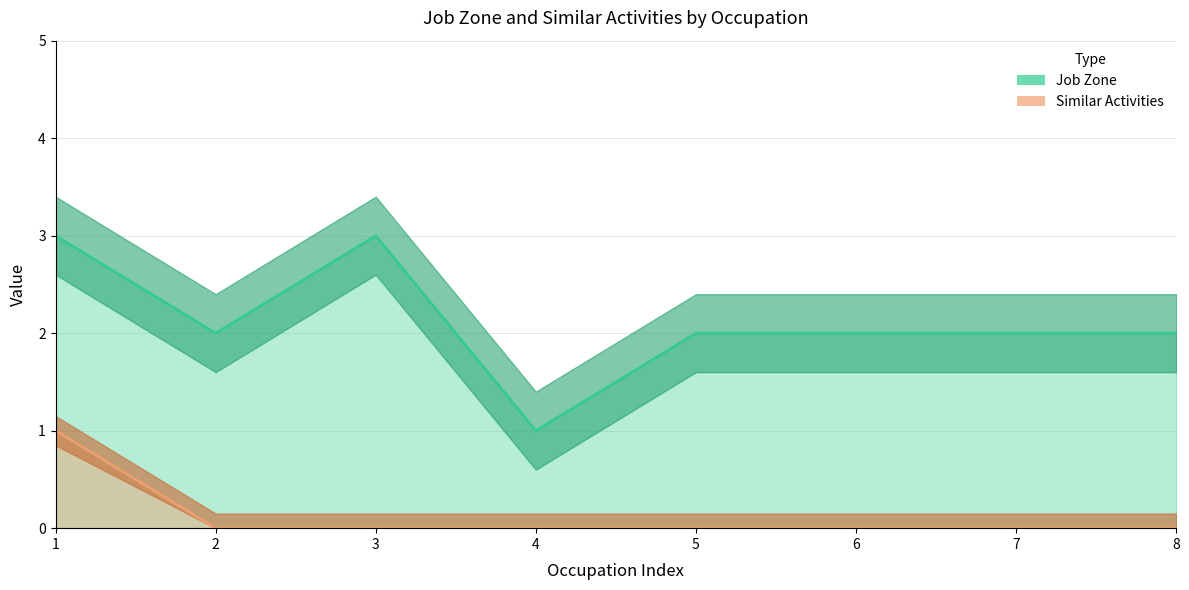

True or false: Job Zone and Similar Activities cross at least once.

False